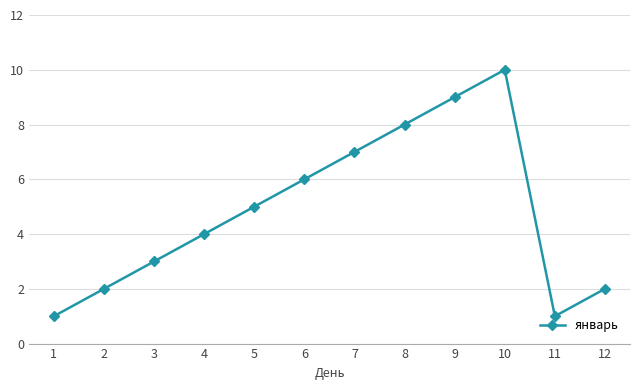

Where is the data nearest to the value 5?

5